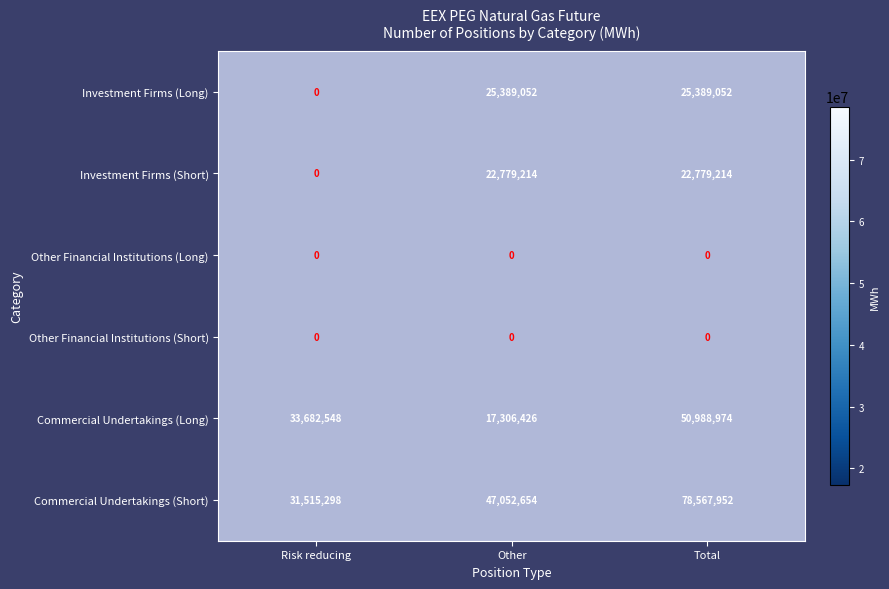

Rank the categories by Commercial Undertakings (Short) value from highest to lowest.

Total, Other, Risk reducing